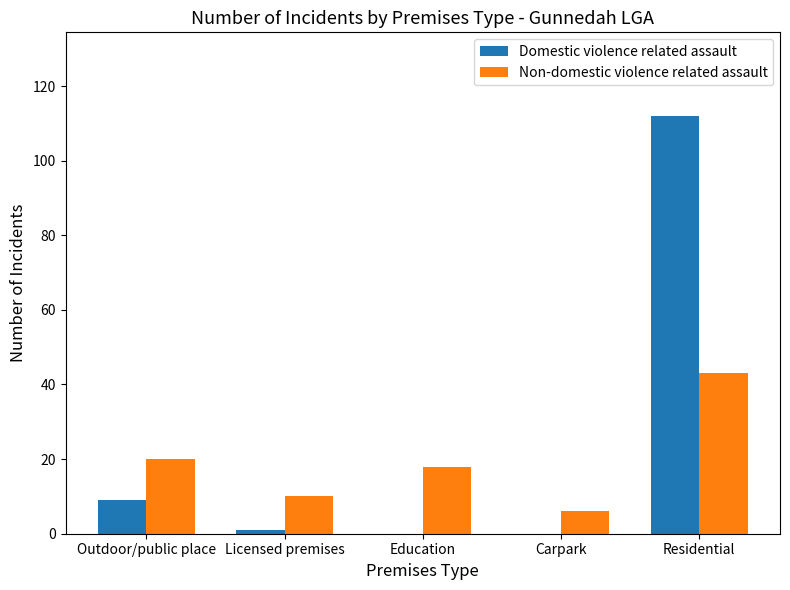

What is the highest value of the Domestic violence related assault series?

112